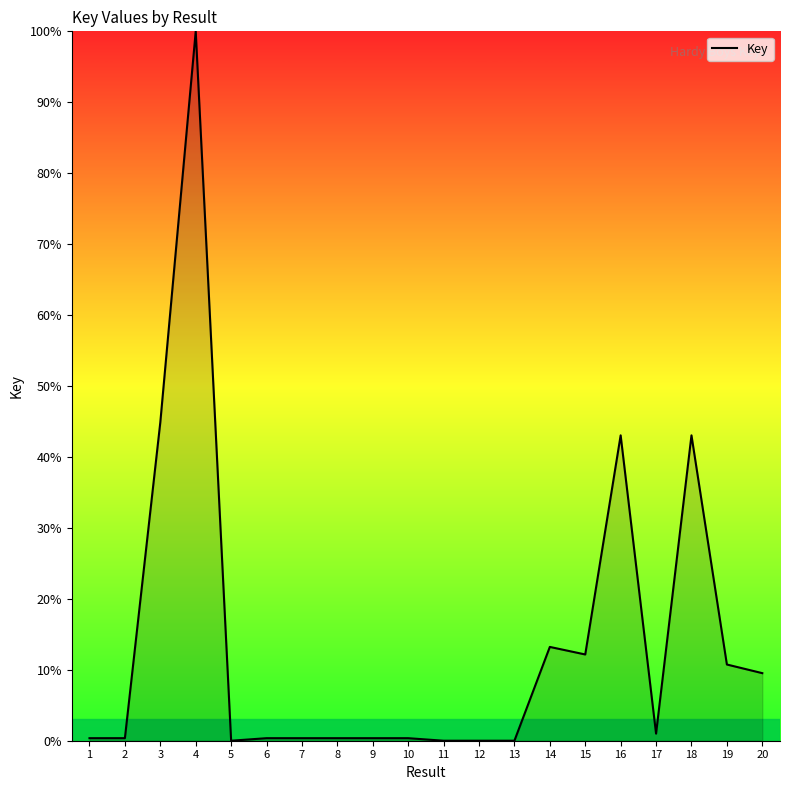

What is the maximum value shown in the chart?

100.0